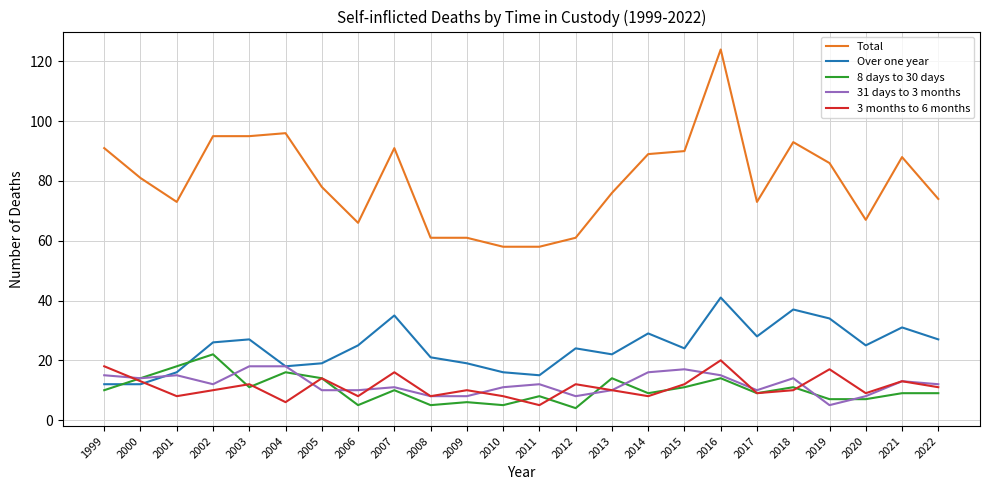

Is it true that Over one year equals 11 at 2019?

False